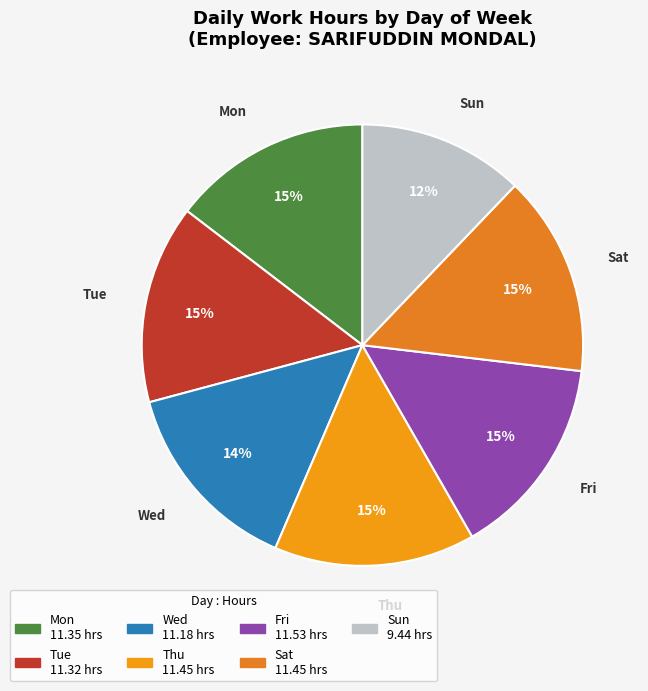

Is there a majority slice in this chart?

No